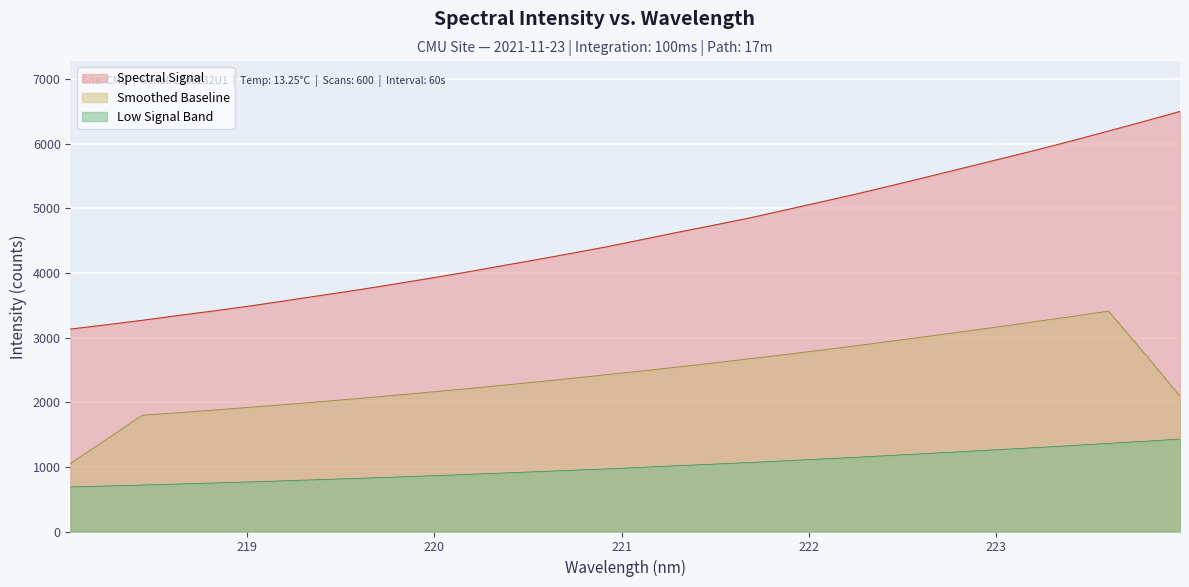

How many values are below 4520?

16